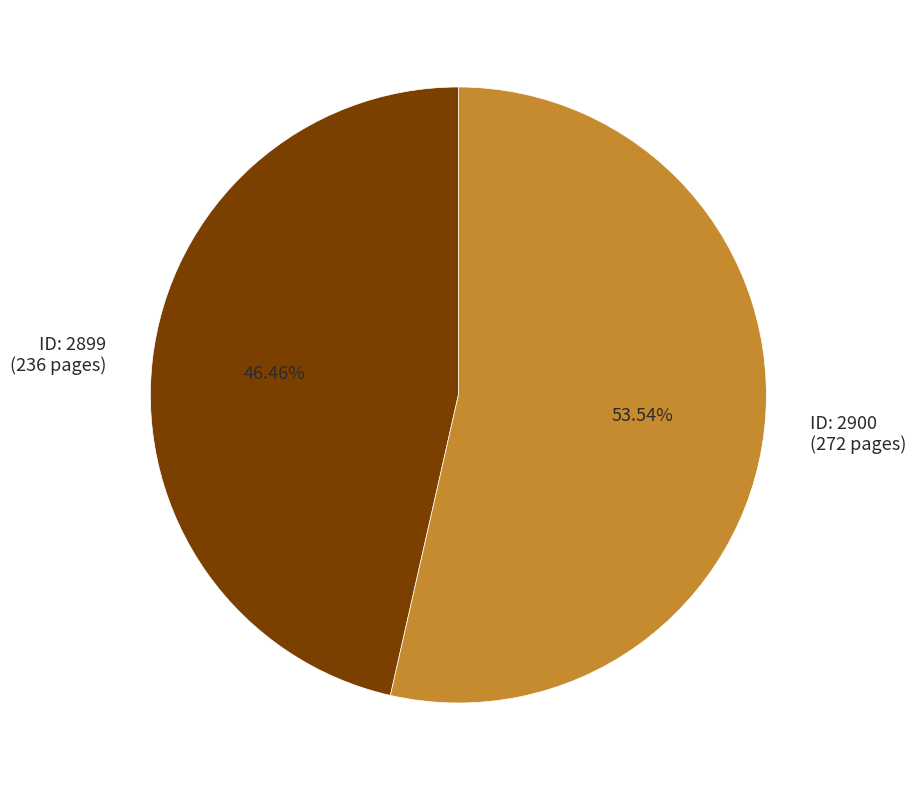

How many slices are in this pie chart?

2